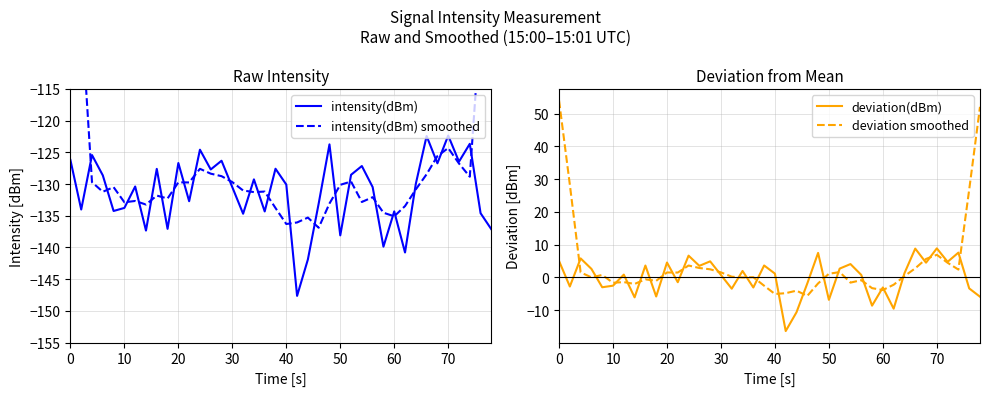

How many lines are shown in the chart?

4